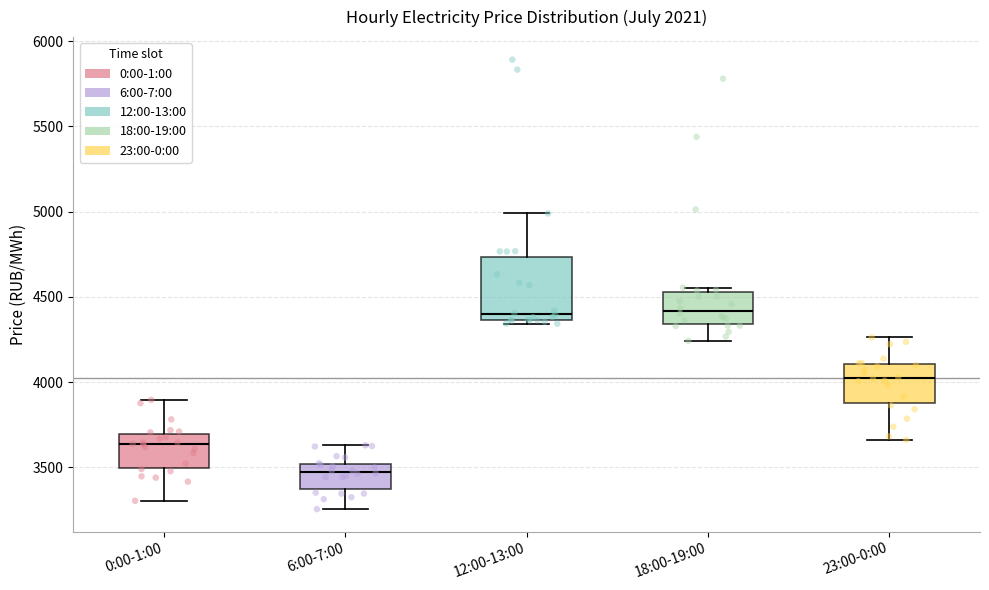

Which box has the lowest median line?

6:00-7:00